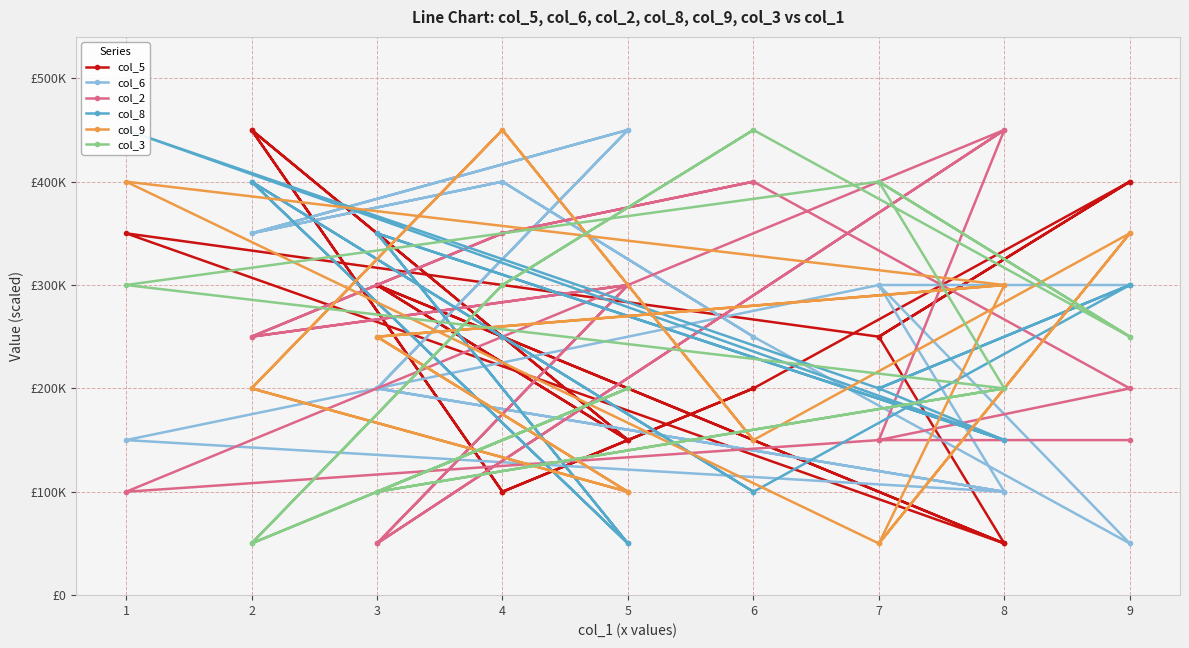

Between 6 and 3, which is larger?

3